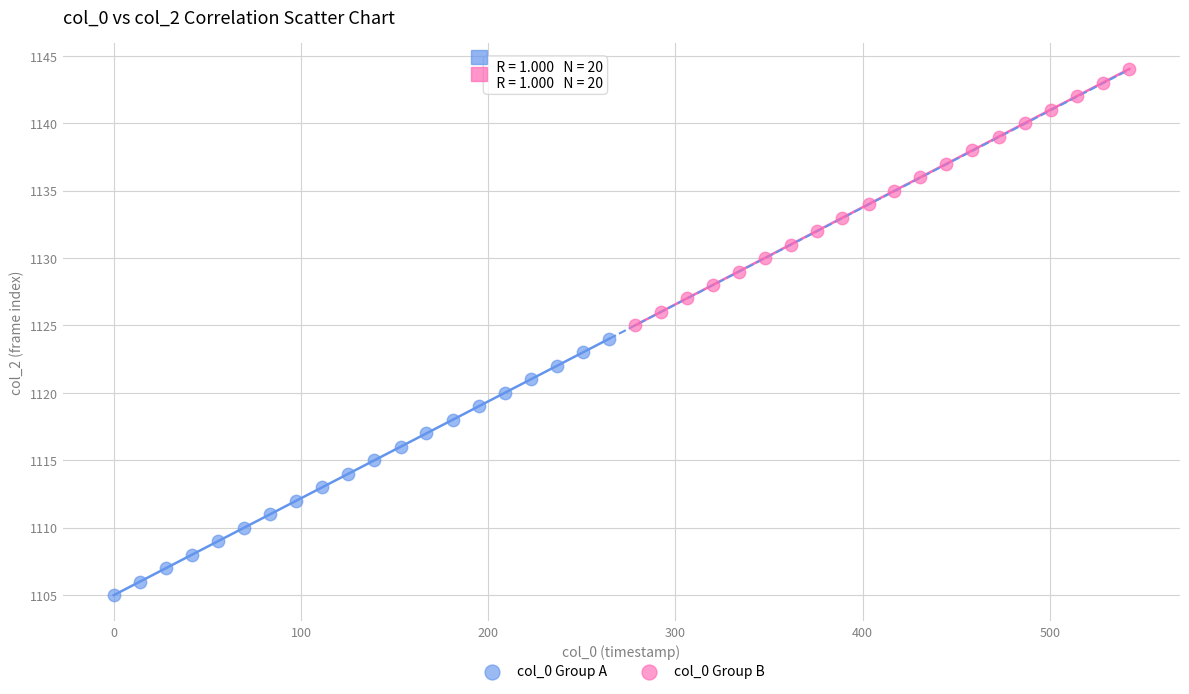

Which series contains the highest Y value?

col_0 Group B